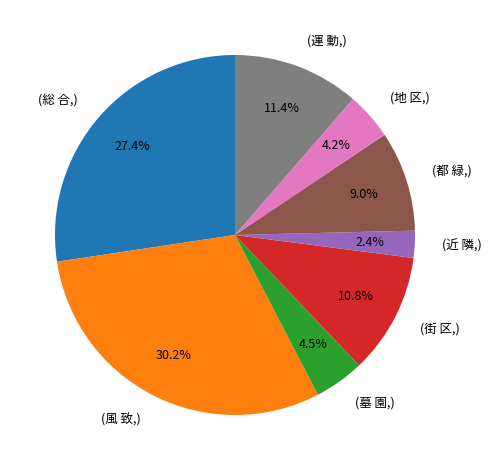

Count the number of slices in the pie.

8